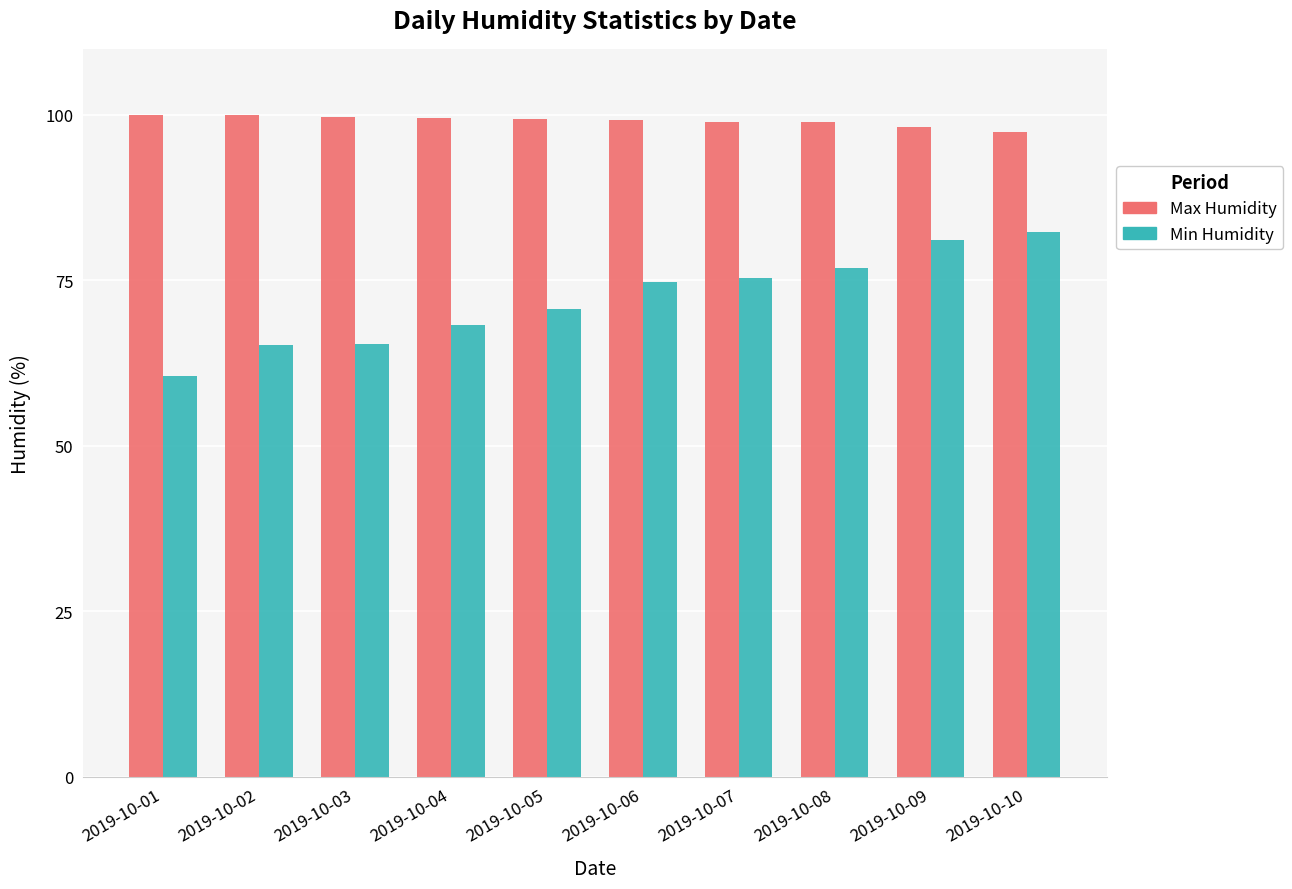

What is the total value across all series at 2019-10-06?

173.9